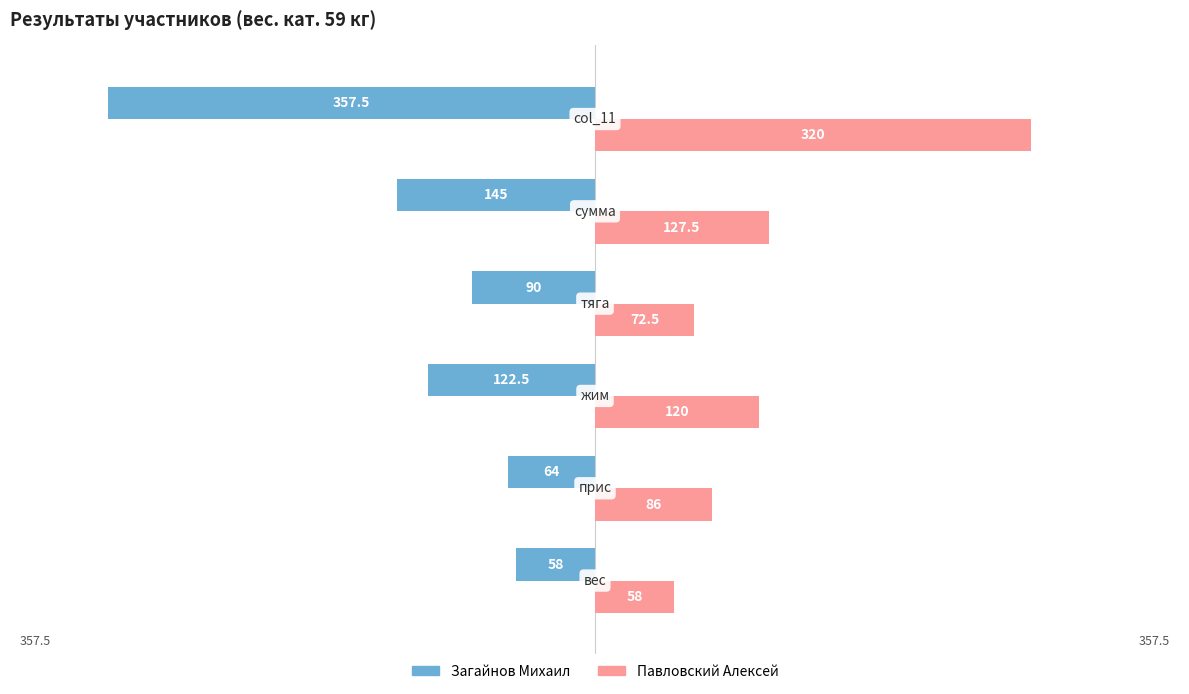

What is the highest value of the Павловский Алексей series?

320.0